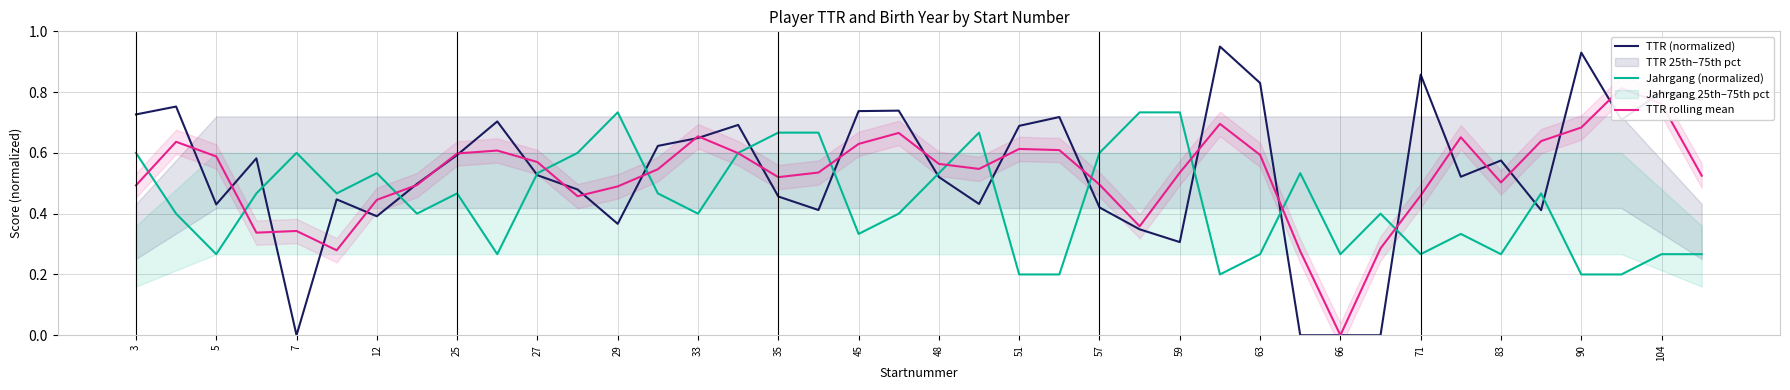

Is it true that Jahrgang (normalized) equals 0.2 at 51?

True